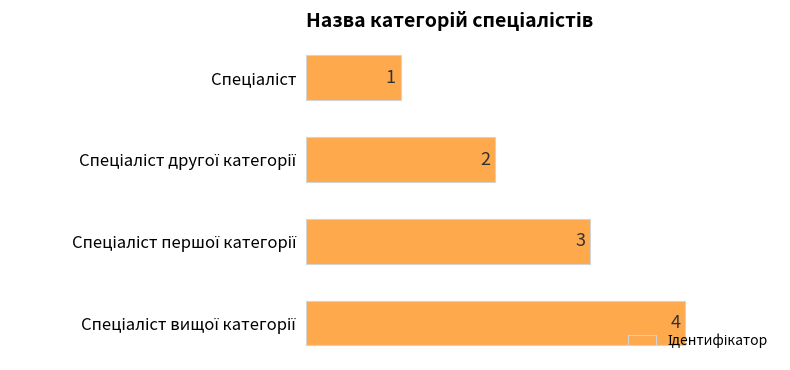

What is the greatest value displayed?

4